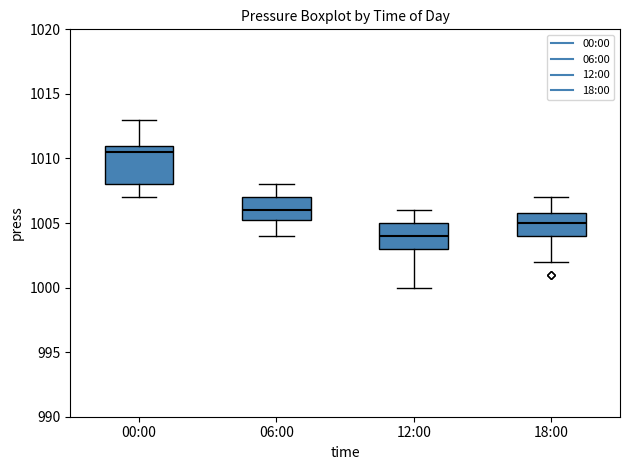

Reading left to right, read every box against the y-axis: the position of its median line, the range the box covers, and the ends of its whiskers. The values are not printed on the chart, so give them approximately, as read against the axis.

00:00: median 1010.5, box 1008.0 to 1011.0, whiskers 1007.0 to 1013.0
06:00: median 1006.0, box 1005.5 to 1007.0, whiskers 1004.0 to 1008.0
12:00: median 1004.0, box 1003.0 to 1005.0, whiskers 1000.0 to 1006.0
18:00: median 1005.0, box 1004.0 to 1006.0, whiskers 1002.0 to 1007.0